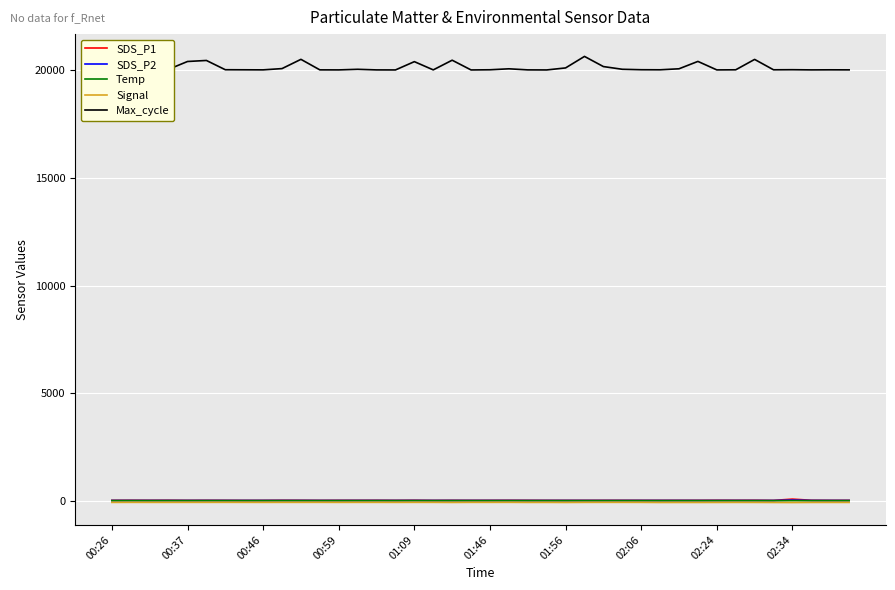

Which series has the largest range (max minus min)?

Max_cycle